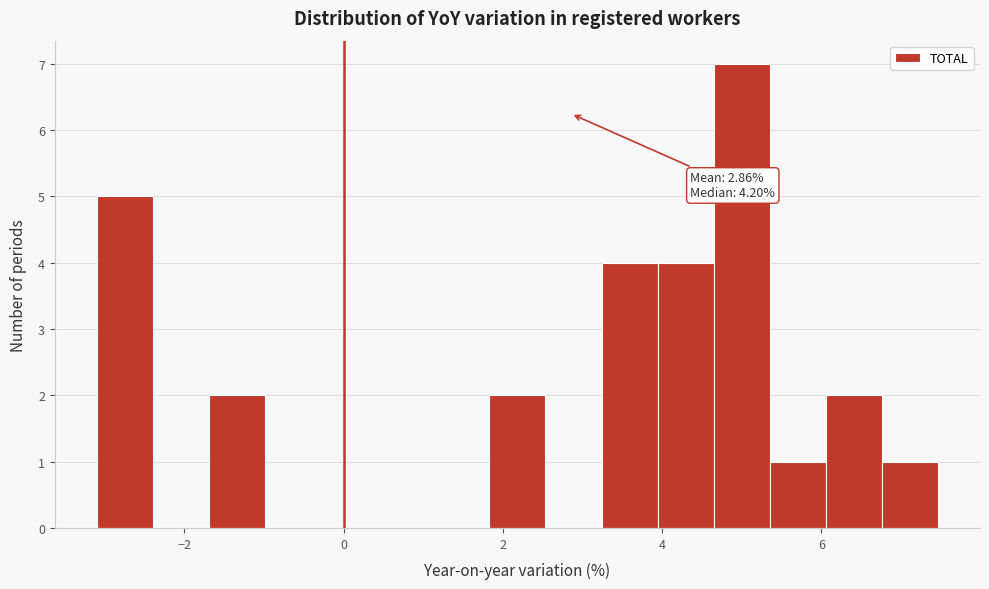

Read against the x-axis, roughly where is the centre of the tallest bar?

5.0